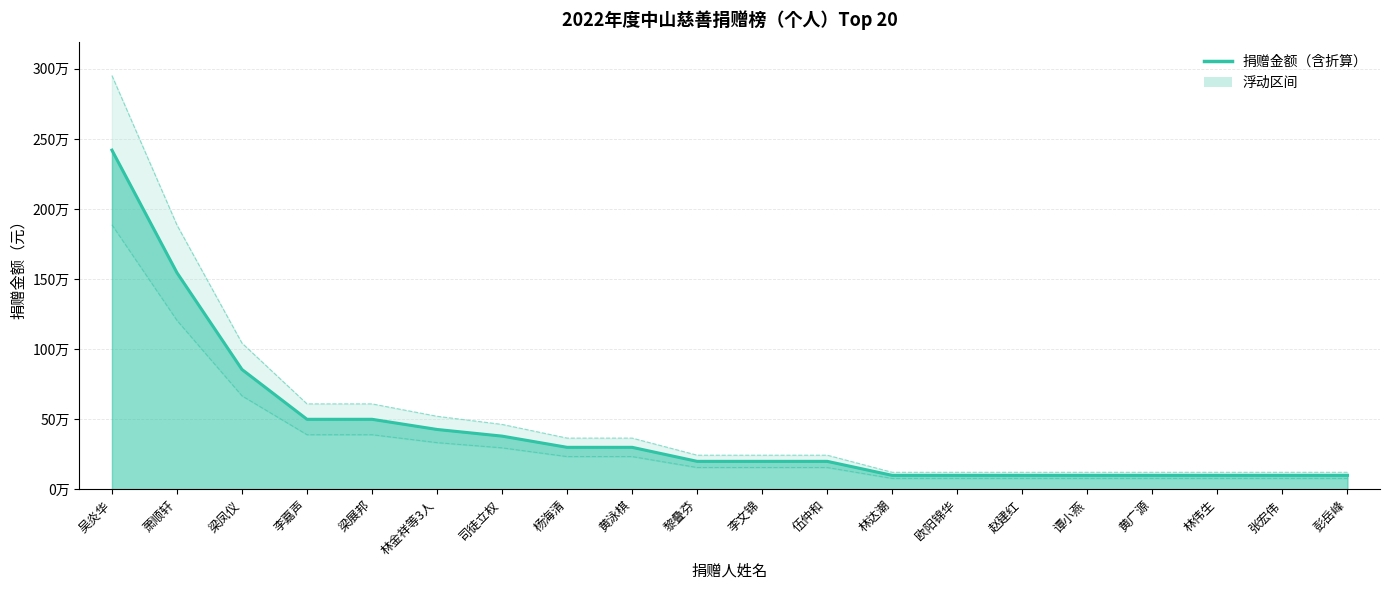

What is the ratio of the value at 伍仲和 to the value at 李嘉声?

0.4